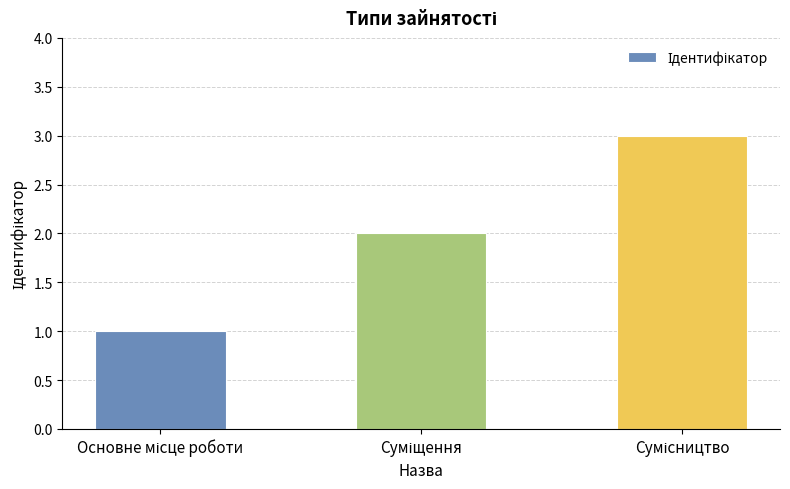

How many values are between 1 and 3?

3